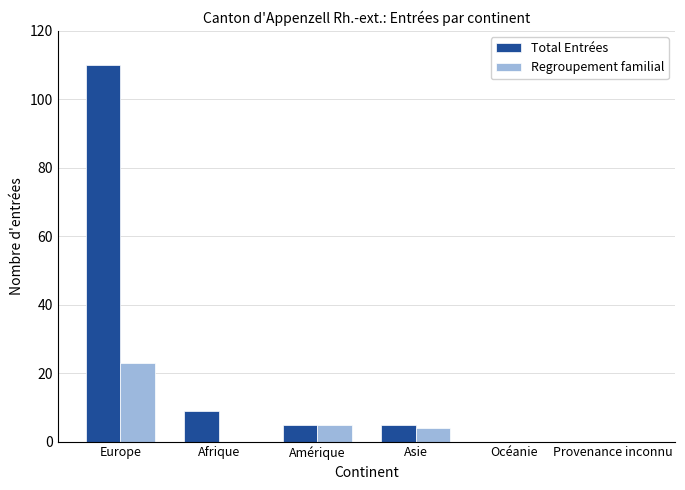

True or false: Regroupement familial has a value of 23 at Europe.

True